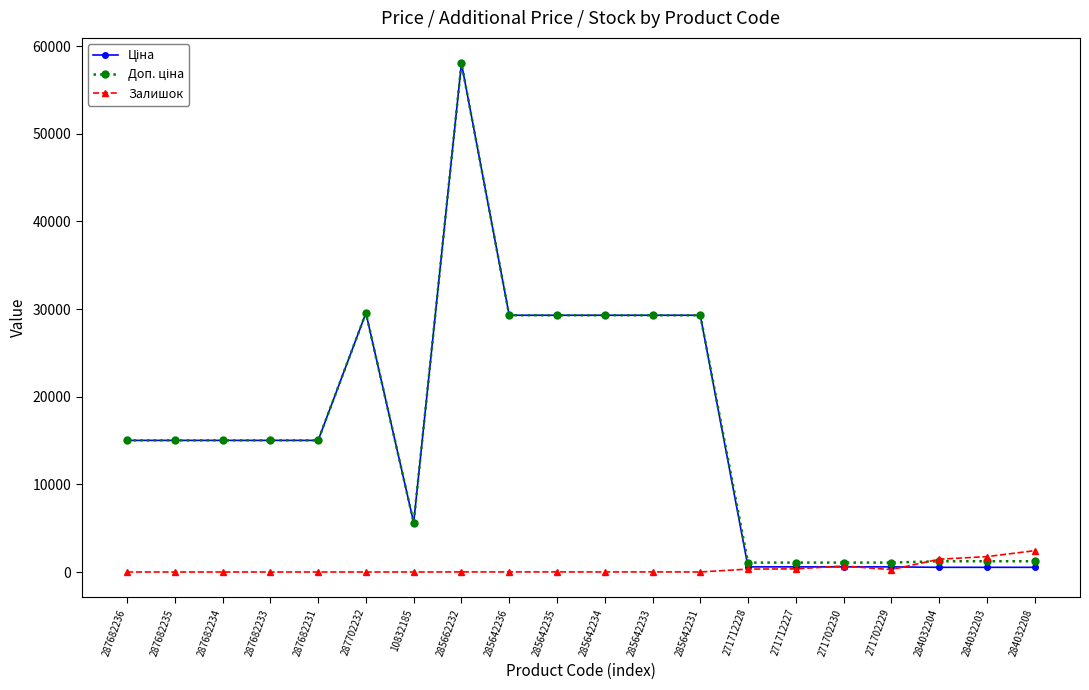

At which category is the sum across all series the highest?

285662232